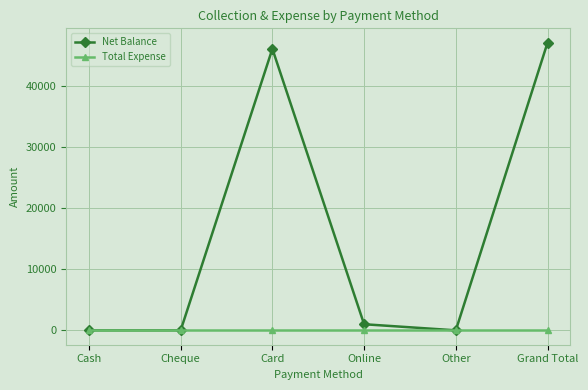

What is the label of the 6th point from the right?

Cash